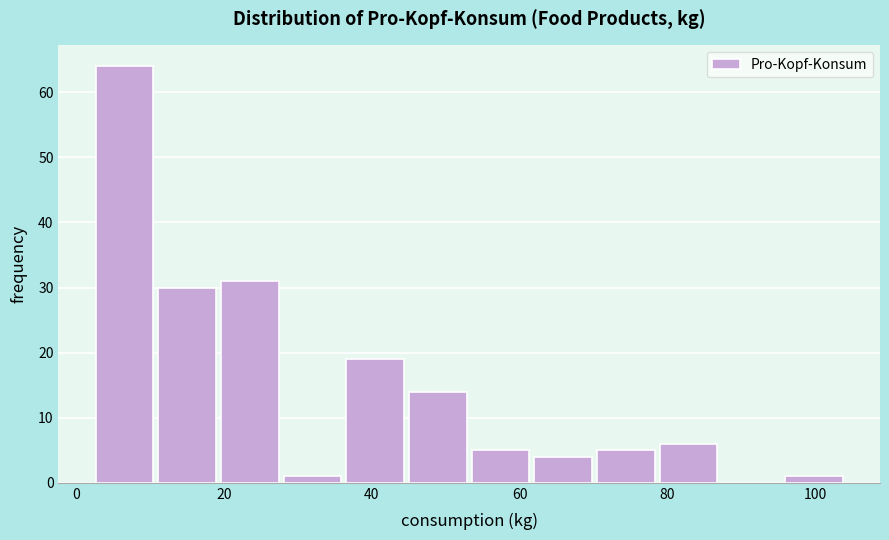

Which range on the x-axis has the tallest bar?

2 to 12